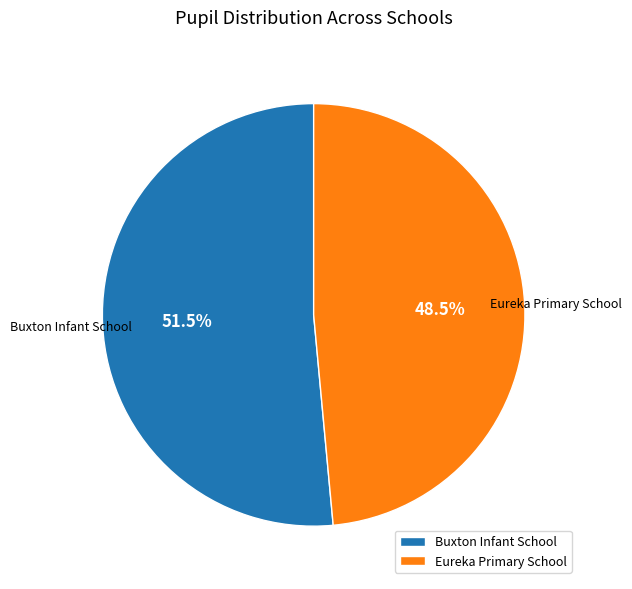

Which slice is the largest?

Buxton Infant School